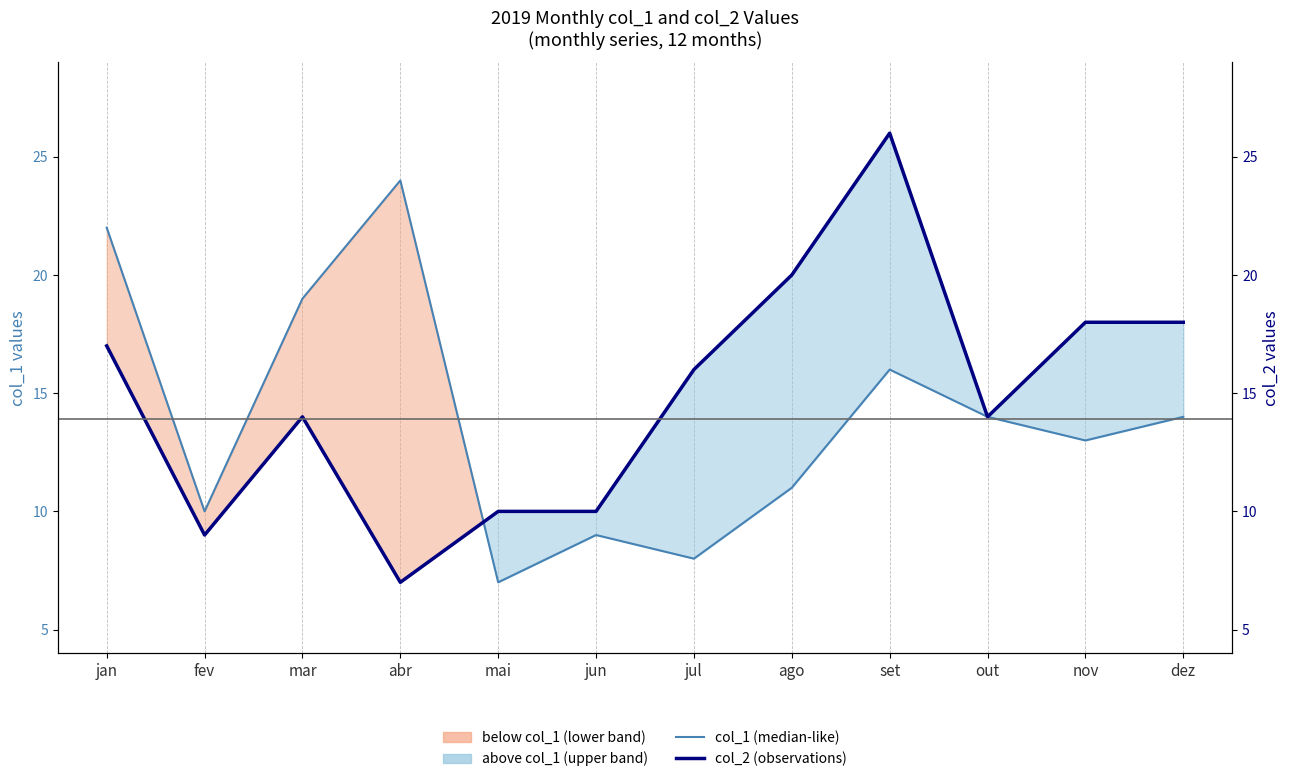

What is the greatest value displayed?

26